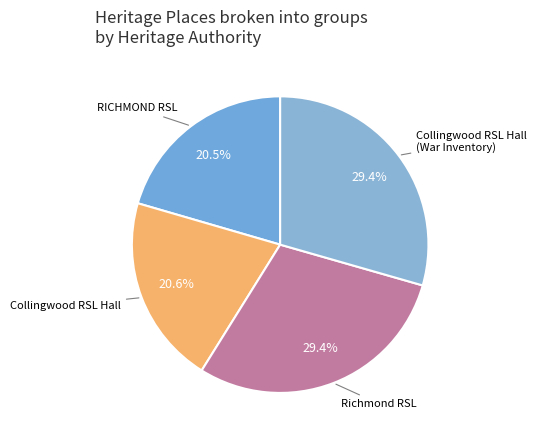

How many segments does this pie chart have?

4